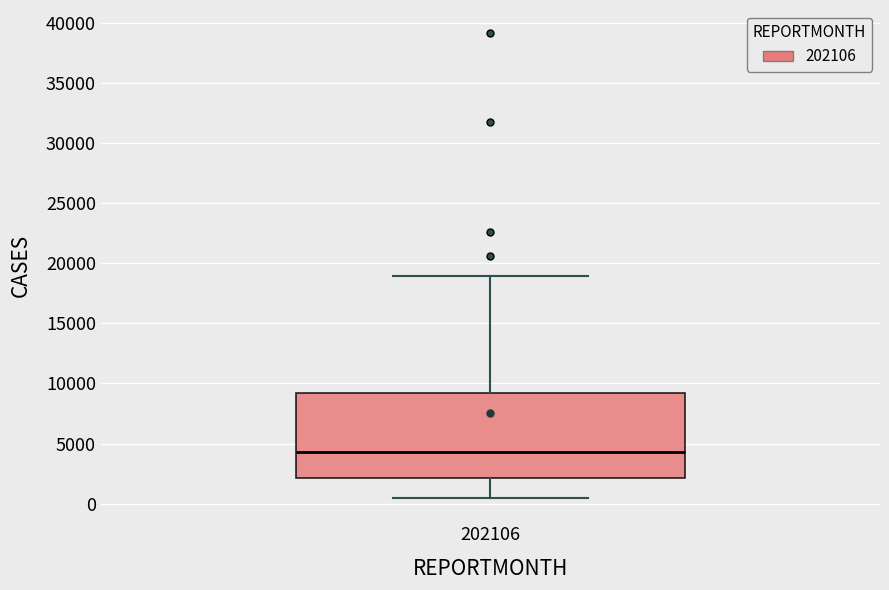

Transcribe this box plot: give where the median line is, the range the box spans, and where the two whiskers end, as read against the y-axis. The values are not printed on the chart, so give them approximately, as read against the axis.

median 4500, box 2000 to 9000, whiskers 500 to 19000